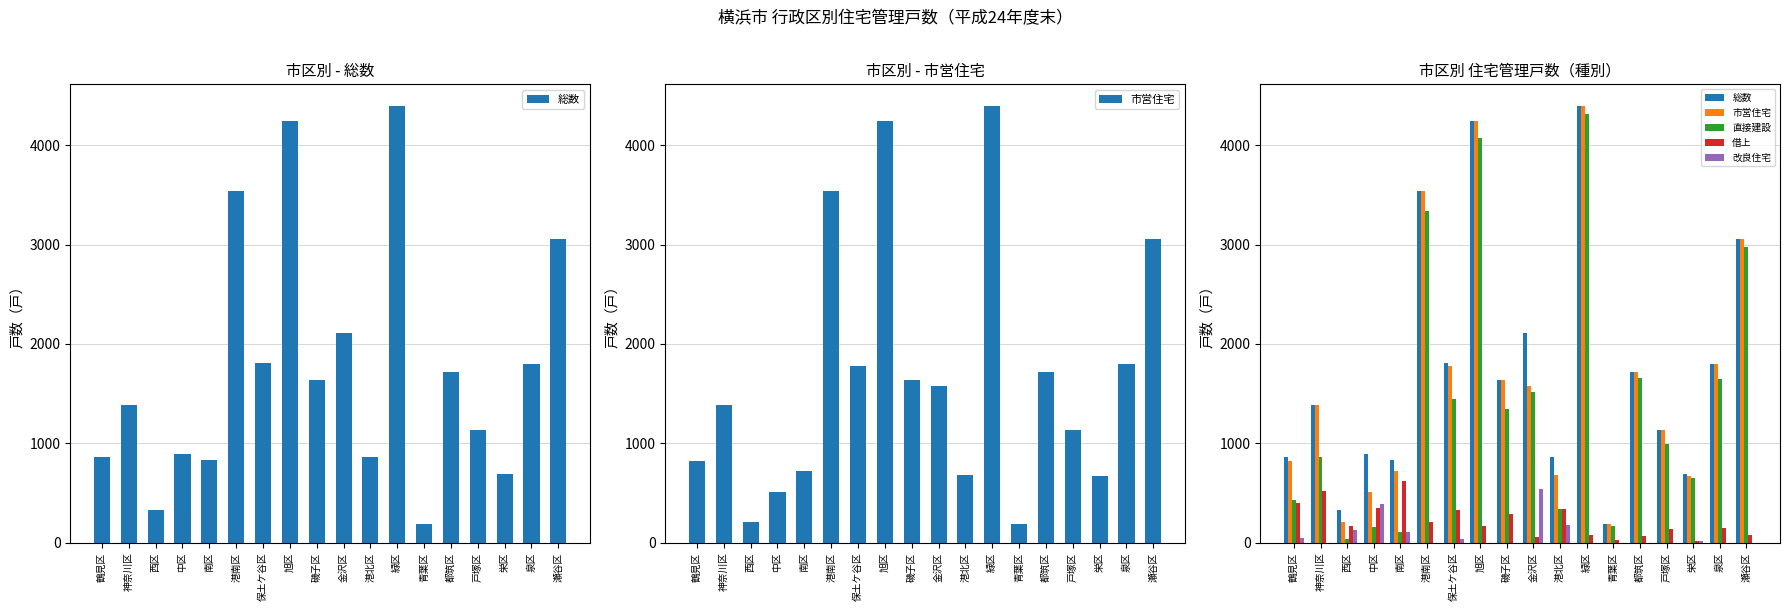

What is the sum of the 改良住宅 values at 西区 and 栄区?

143